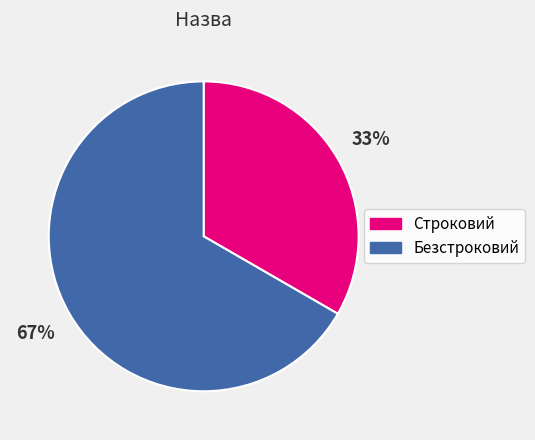

To the nearest percent, what percentage of the pie is Строковий?

33%